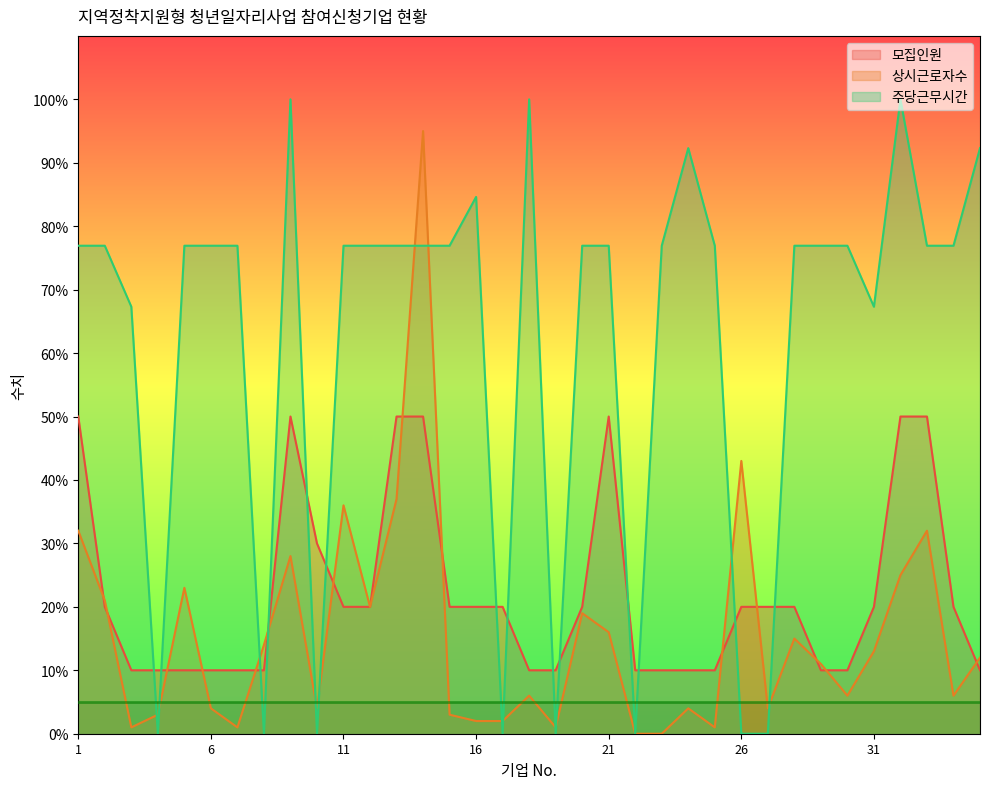

Reading right to left, extract all data points from this chart.

모집인원: 10.0	20.0	50.0	50.0	20.0	10.0	10.0	20.0	20.0	20.0	10.0	10.0	10.0	10.0	50.0	20.0	10.0	10.0	20.0	20.0	20.0	50.0	50.0	20.0	20.0	30.0	50.0	10.0	10.0	10.0	10.0	10.0	10.0	20.0	50.0
상시근로자수: 12.0	6.0	32.0	25.0	13.0	6.0	11.0	15.0	4.0	43.0	1.0	4.0	0.0	0.0	16.0	19.0	1.0	6.0	2.0	2.0	3.0	95.0	37.0	20.0	36.0	4.0	28.0	14.0	1.0	4.0	23.0	3.0	1.0	21.0	32.0
주당근무시간: 92.3	76.9	76.9	100.0	67.3	76.9	76.9	76.9	0.0	0.0	76.9	92.3	76.9	0.0	76.9	76.9	0.0	100.0	0.0	84.6	76.9	76.9	76.9	76.9	76.9	0.0	100.0	0.0	76.9	76.9	76.9	0.0	67.3	76.9	76.9